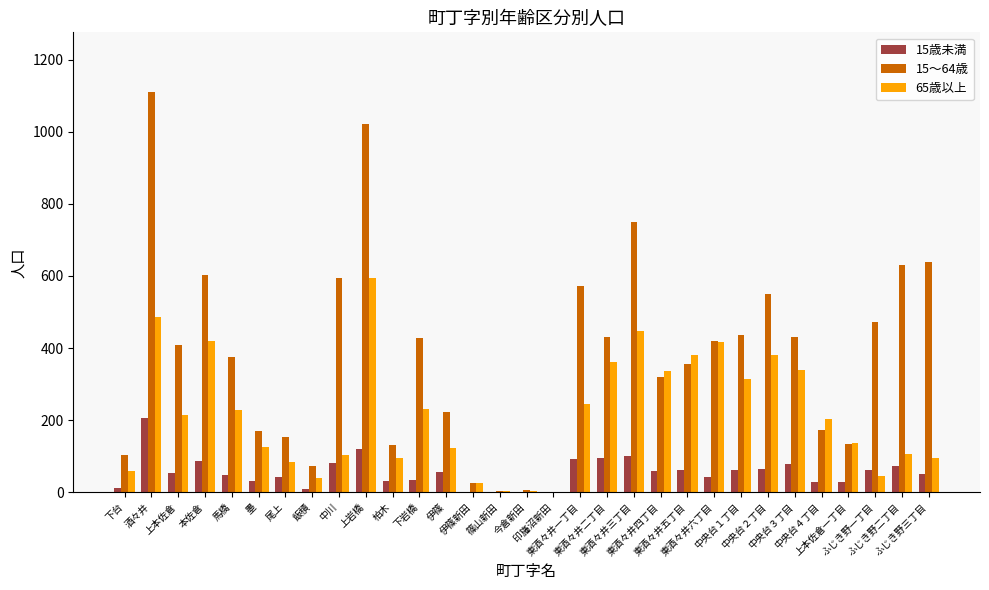

Are the bars grouped side by side (vs. stacked)?

Yes